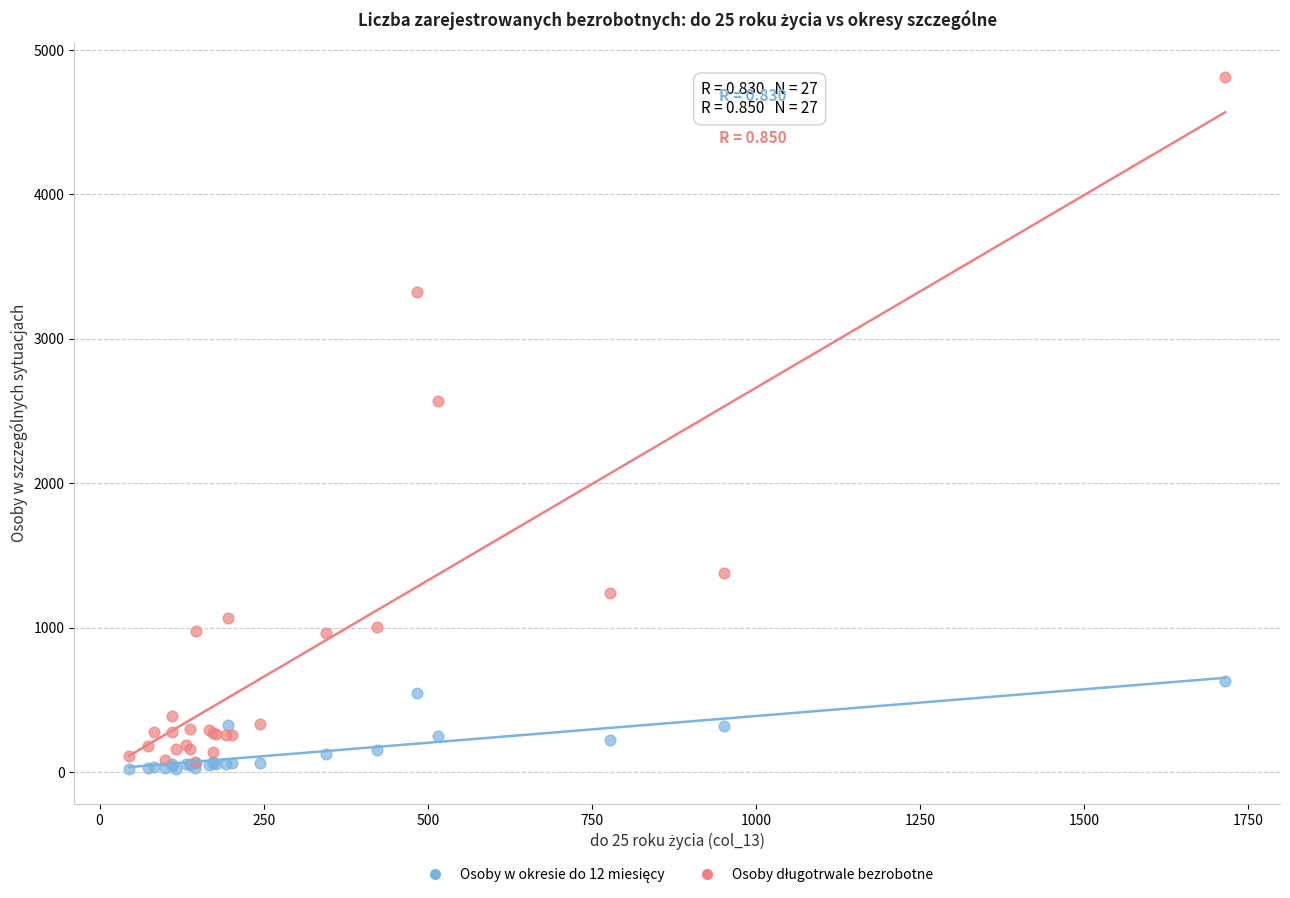

Across all series, what Y value is closest to 2416?

2570